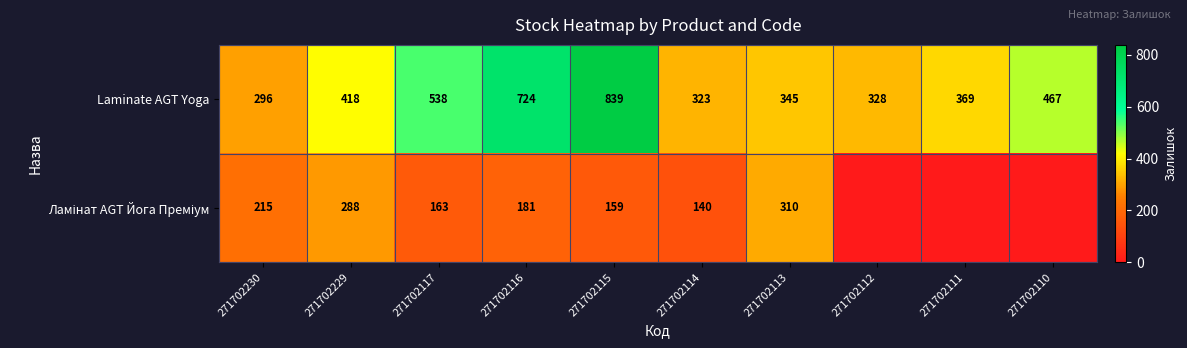

Count the number of data series in this chart.

2